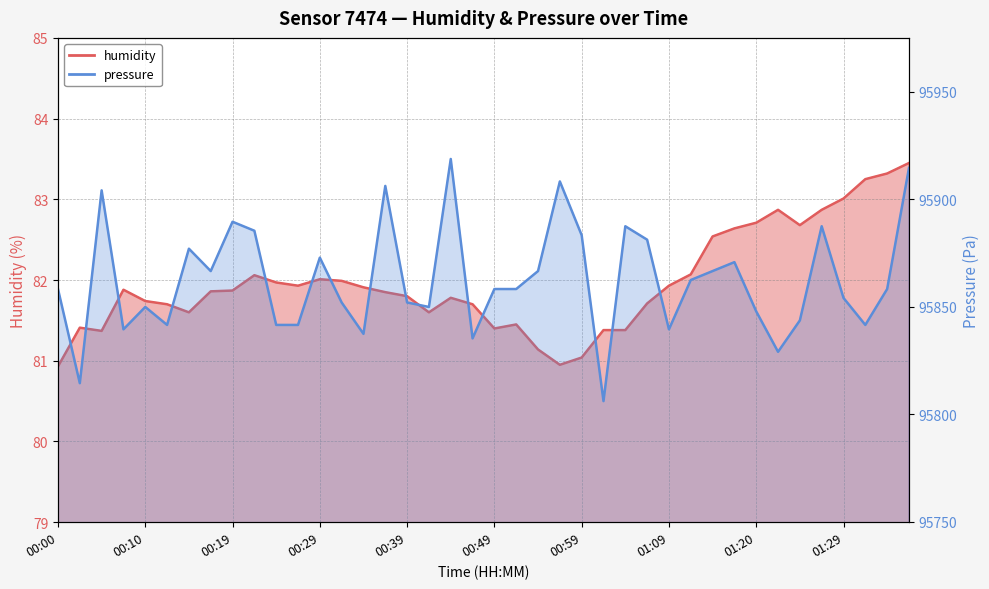

Between 00:19 and 00:05, which is larger?

00:19